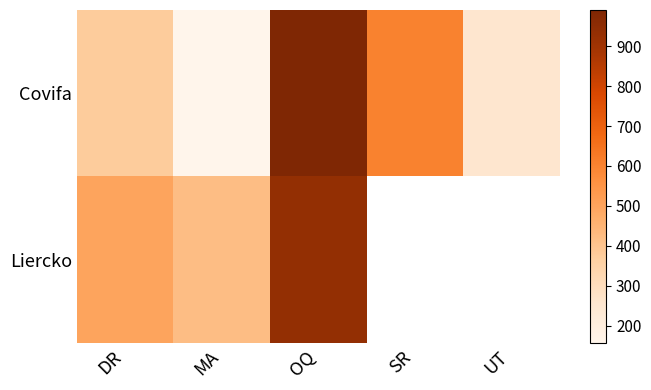

How many values in Liercko are above zero?

3